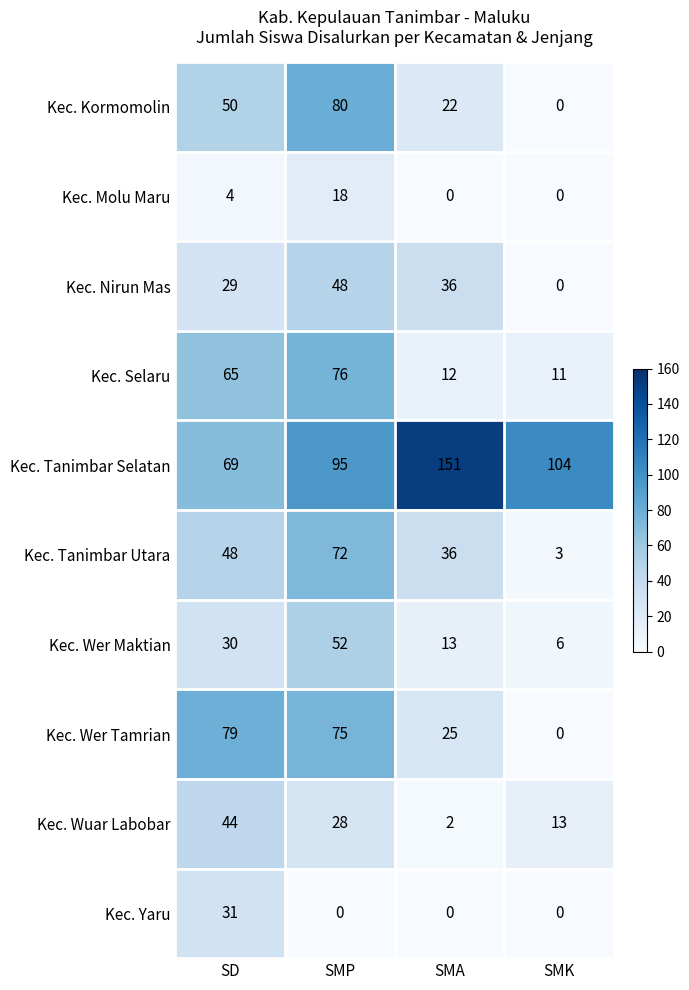

What is the difference between the maximum and minimum values in the Kec. Tanimbar Utara series?

69